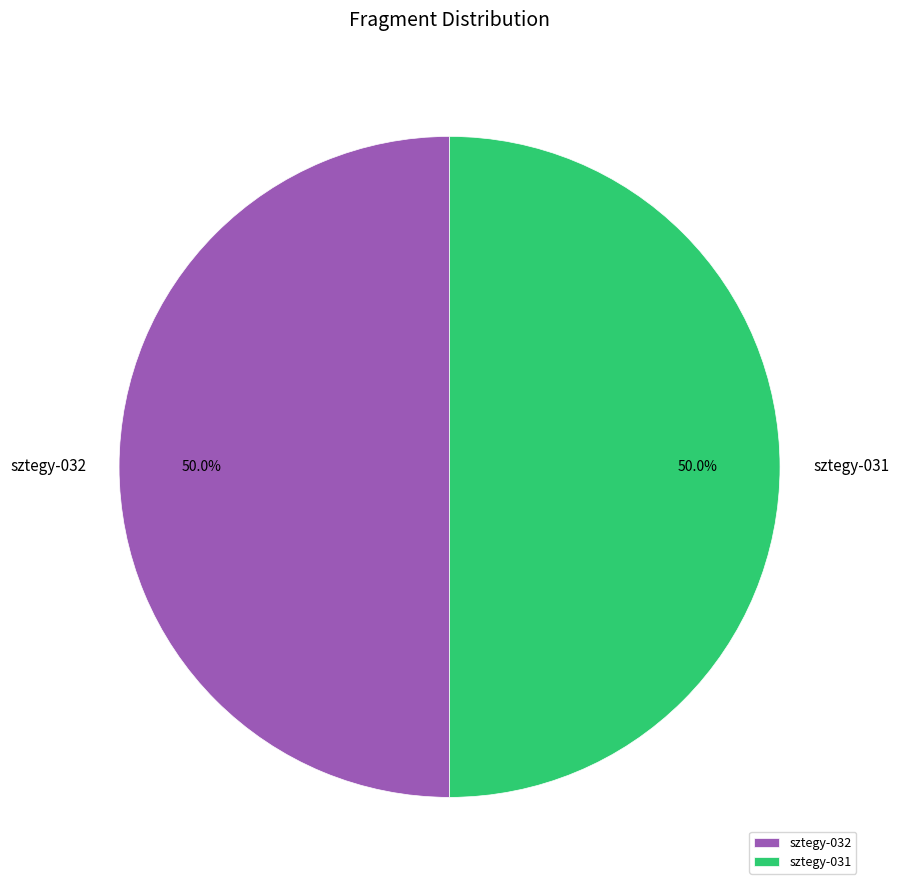

How many segments does this pie chart have?

2